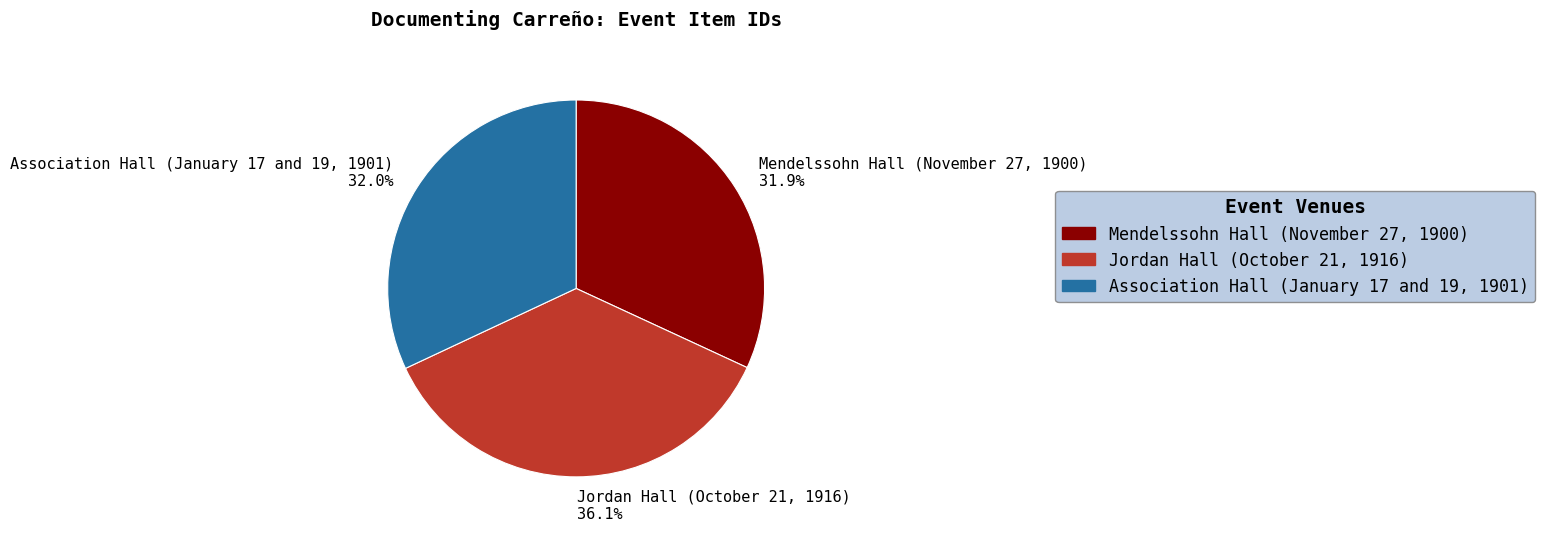

Which has a higher value, Jordan Hall (October 21, 1916) or Association Hall (January 17 and 19, 1901)?

Jordan Hall (October 21, 1916)